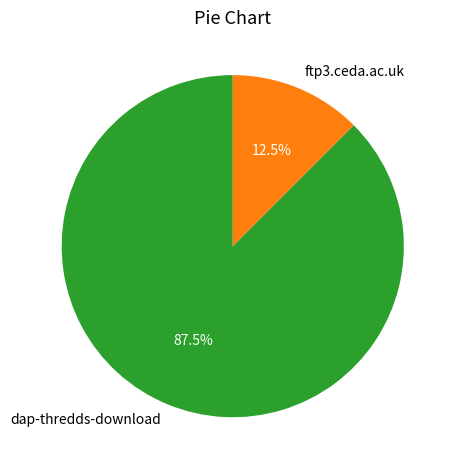

Does any single category account for the majority?

Yes